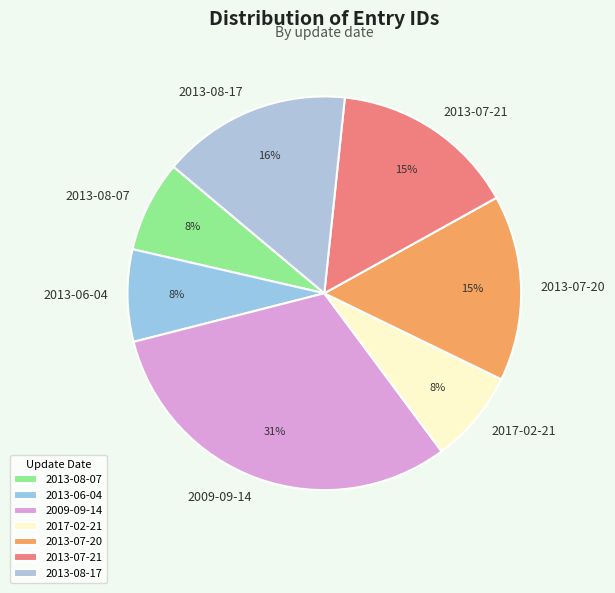

What is the largest slice in the pie chart?

2009-09-14